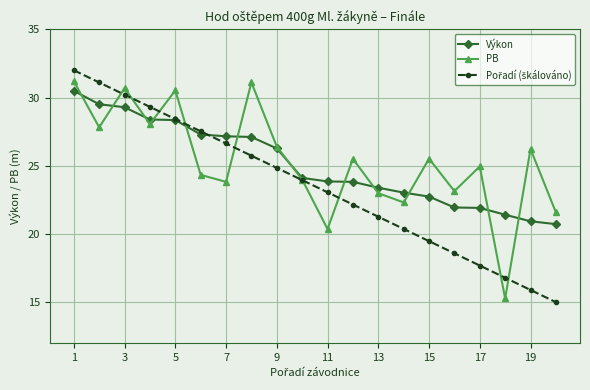

In PB, how many points are higher than both neighbors (excluding endpoints)?

7